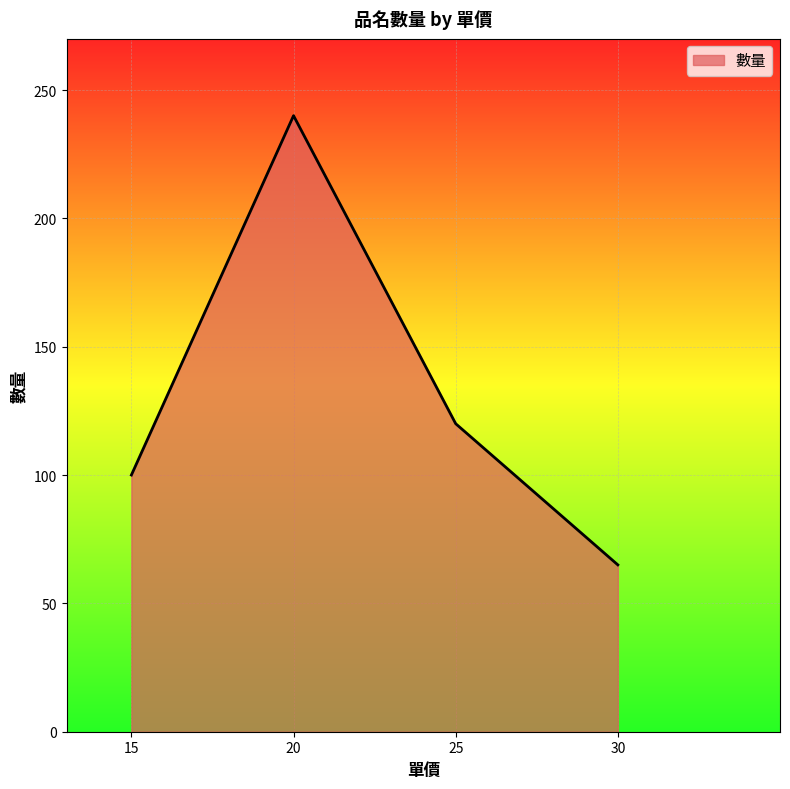

What is the sum of all values?

525